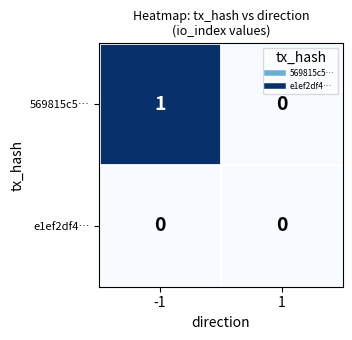

Which series has the largest total across all categories?

569815c5…